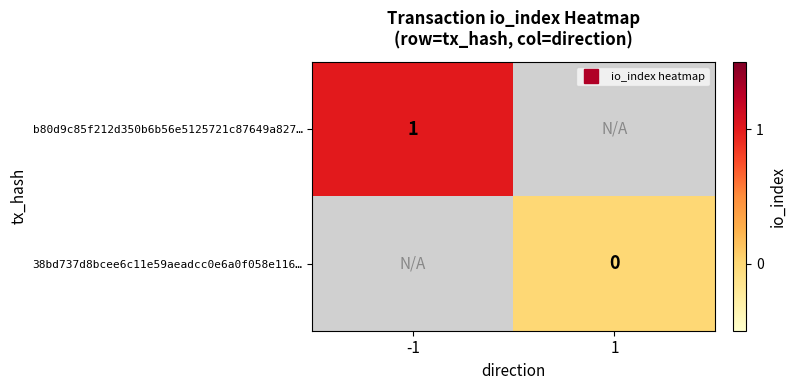

What is the maximum value shown in the chart?

1.0